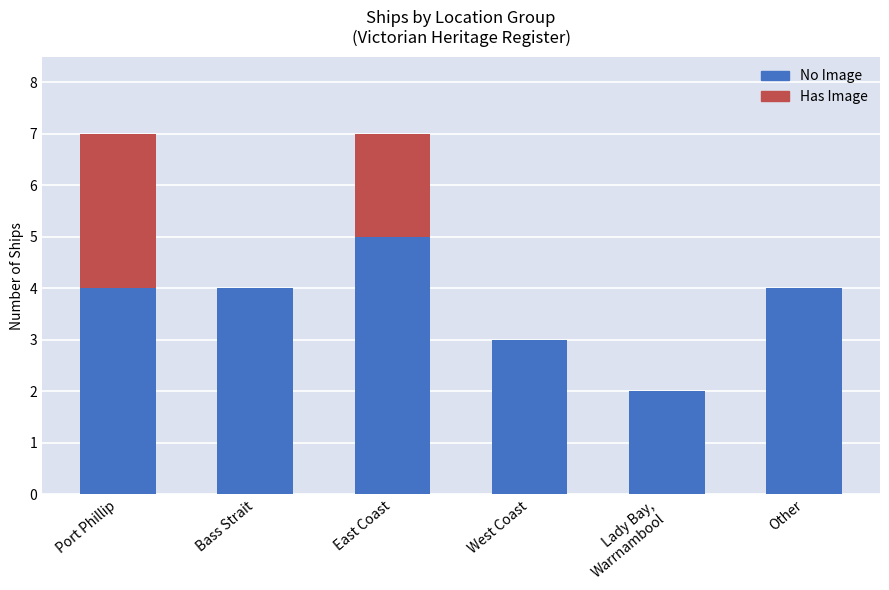

What is the total value across all series at Port Phillip?

7